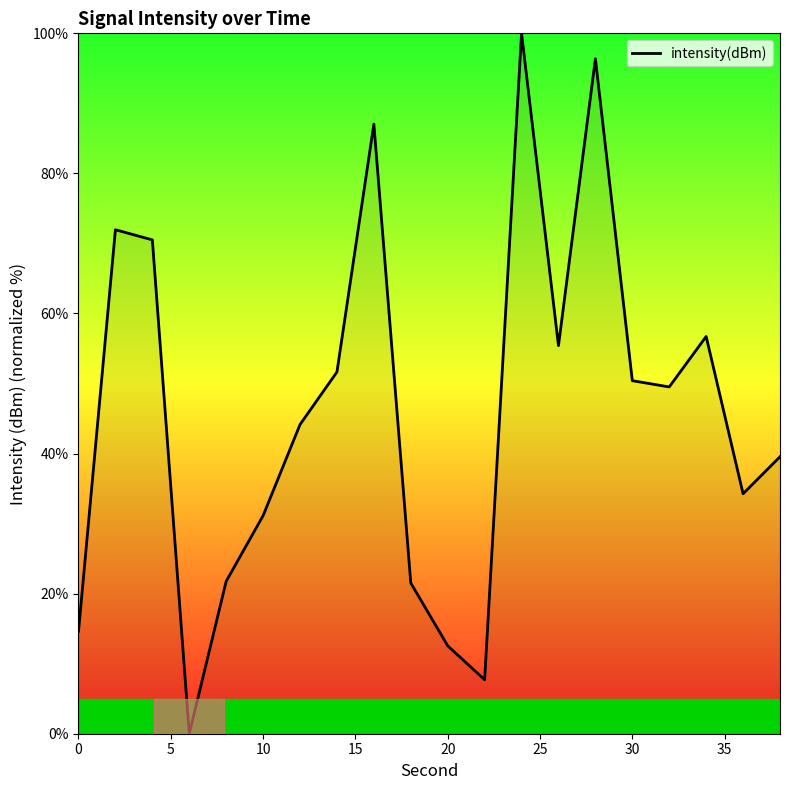

What is the greatest value displayed?

100.0